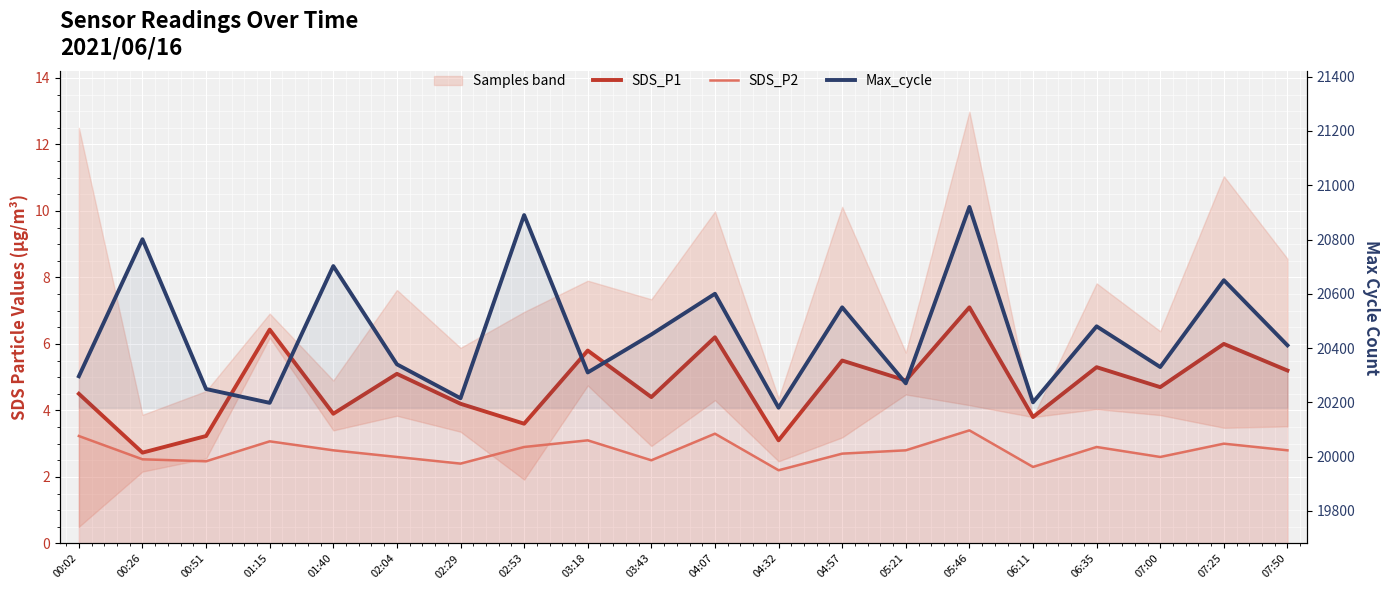

Count the number of categories in the chart.

20